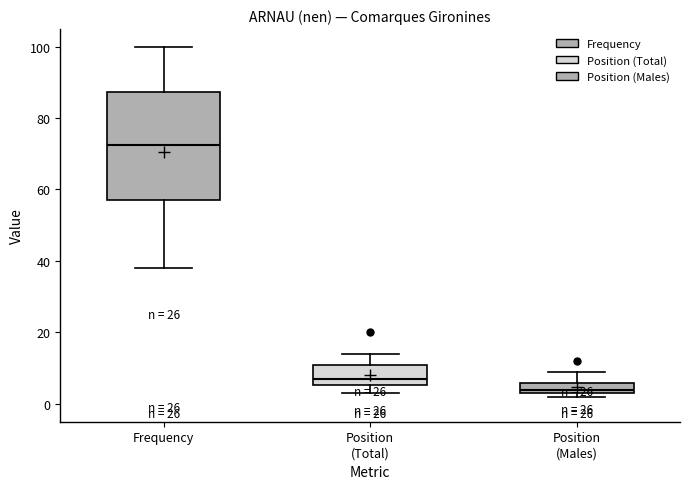

Which box has the lowest median line?

Position (Males)